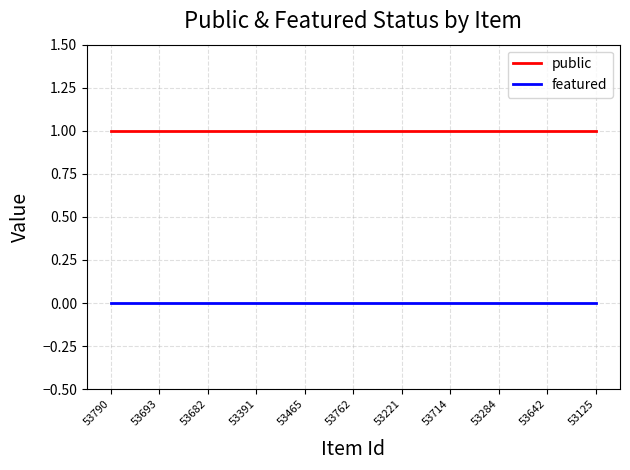

List the series in order of their overall mean, lowest first.

featured, public